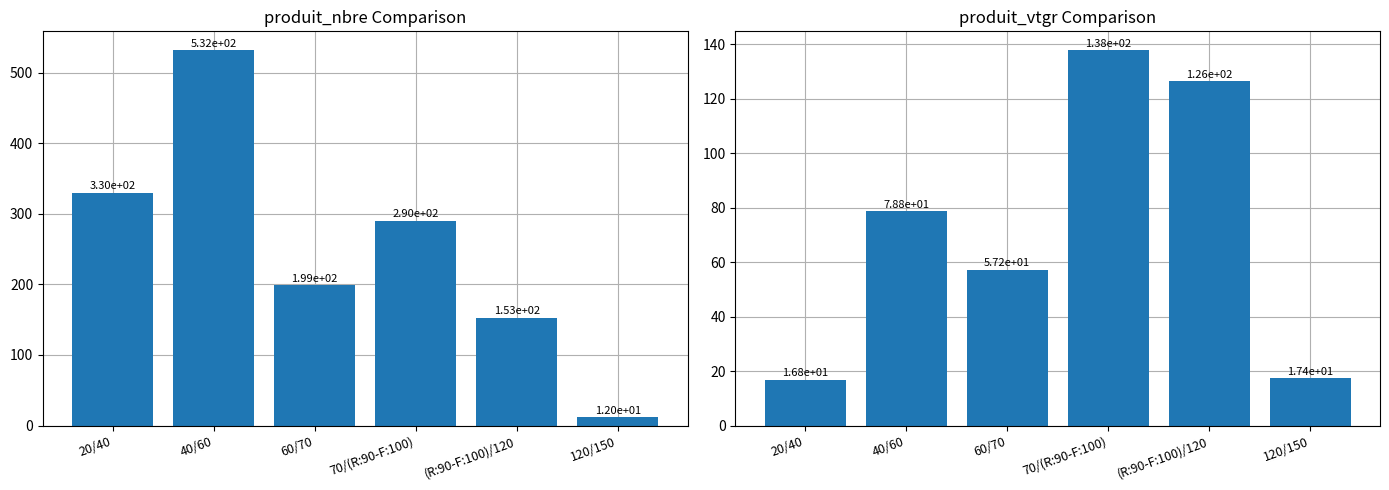

Which series has the widest spread of values?

produit_nbre